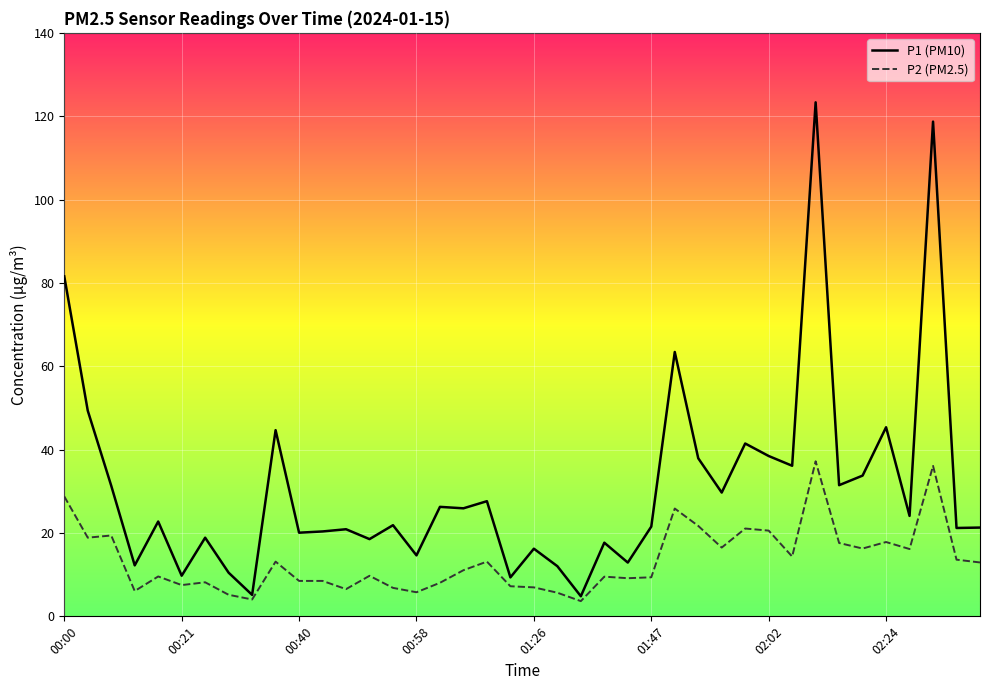

What is the greatest value displayed?

123.3